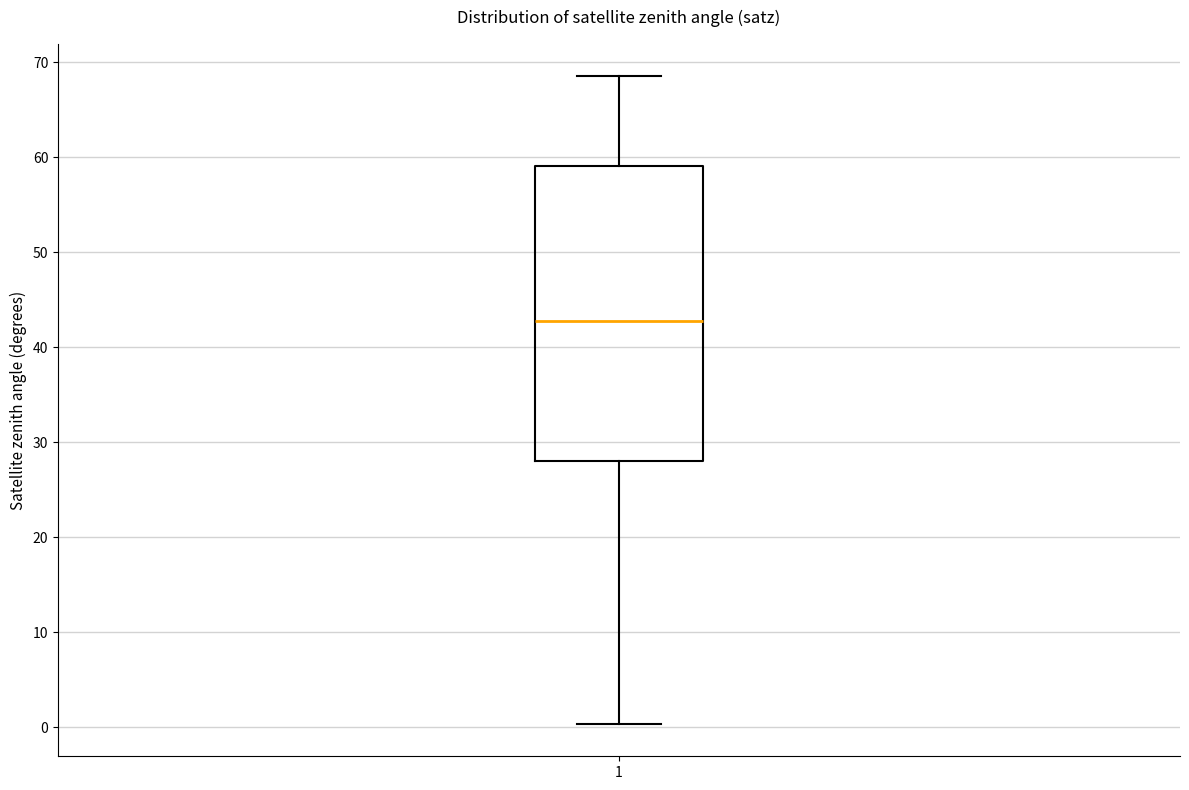

Read this box plot against the y-axis: the position of the median line, the range covered by the box, and the ends of both whiskers. The values are not printed on the chart, so give them approximately, as read against the axis.

median 43, box 28 to 59, whiskers 0 to 69